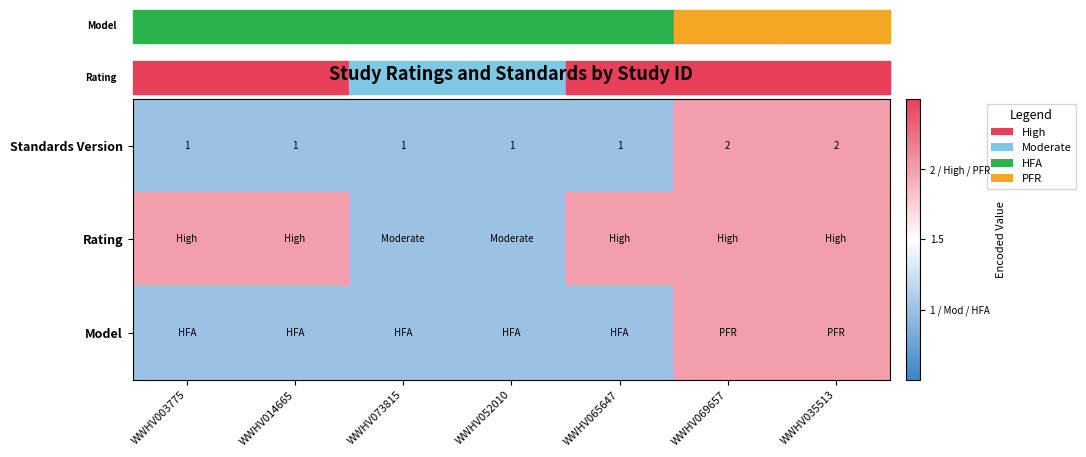

Is it true that Standards Version equals 1 at WWHV014665?

True